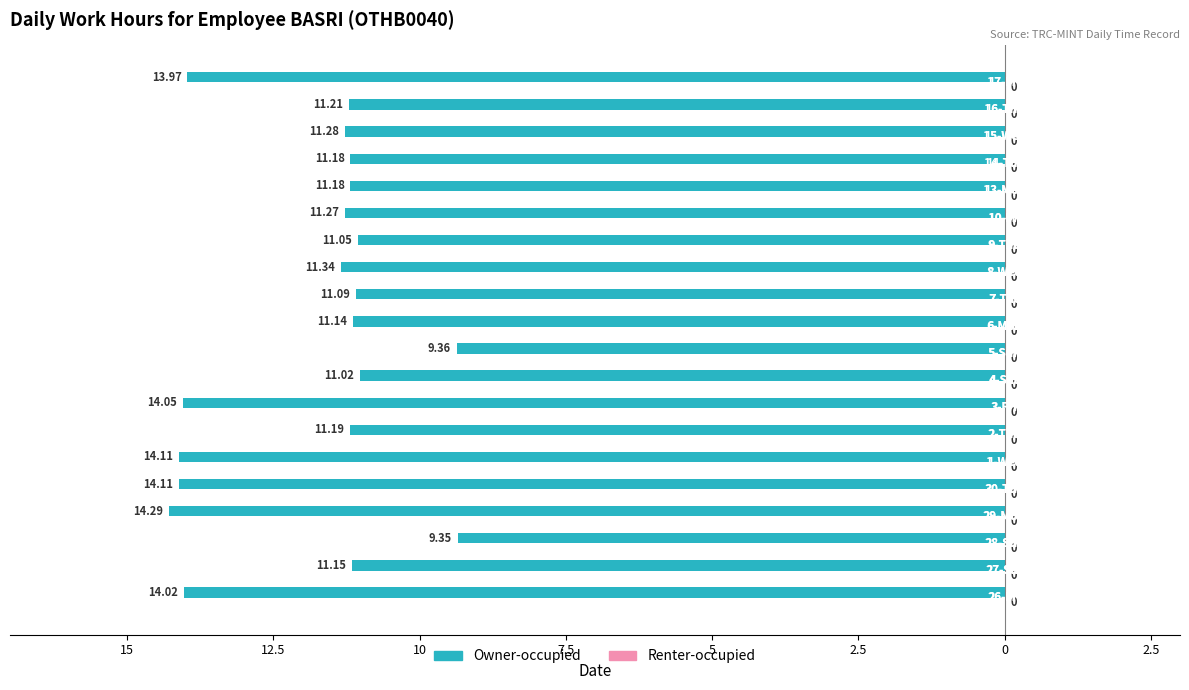

Does the chart contain any negative values?

Yes